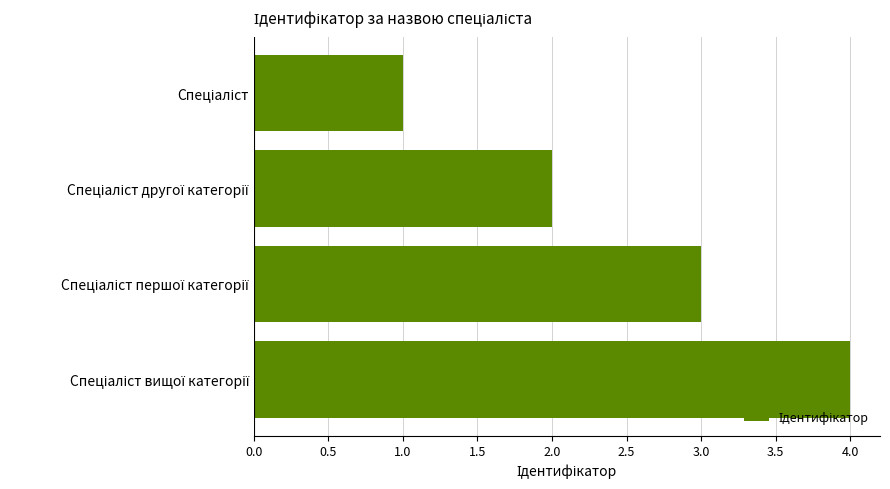

What is the sum of all values?

10